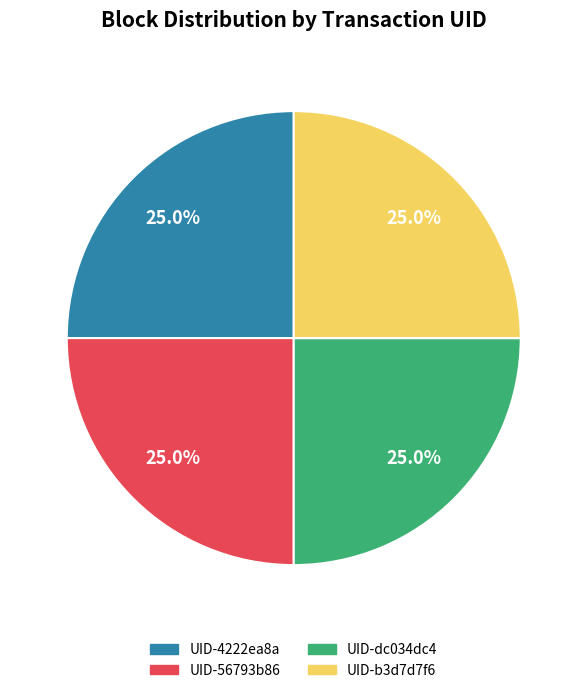

How much of the chart is everything except UID-4222ea8a?

75.0%